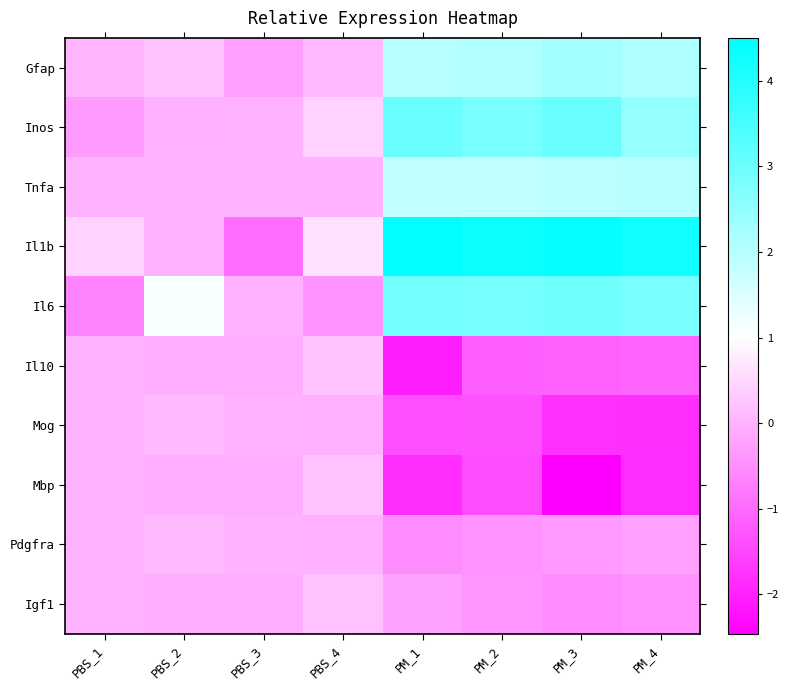

List the series in order of their peak value, highest first.

Il1b, Inos, Il6, Gfap, Tnfa, Il10, Mbp, Igf1, Mog, Pdgfra